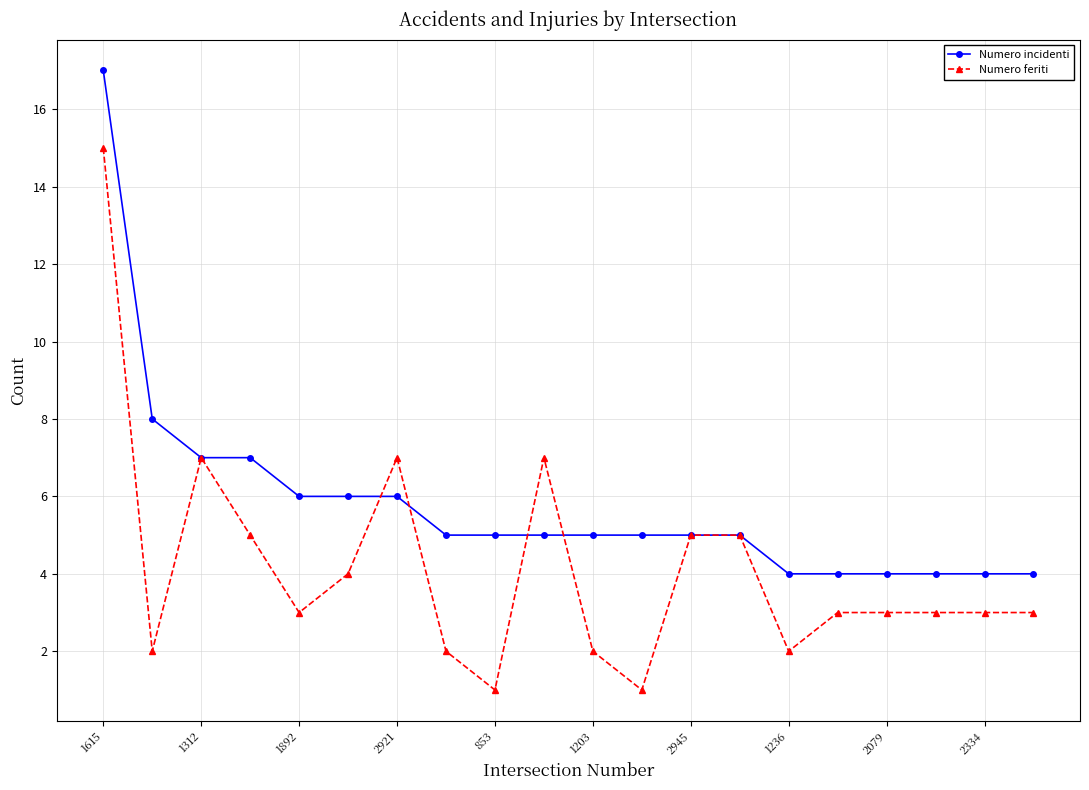

What is the greatest value displayed?

17